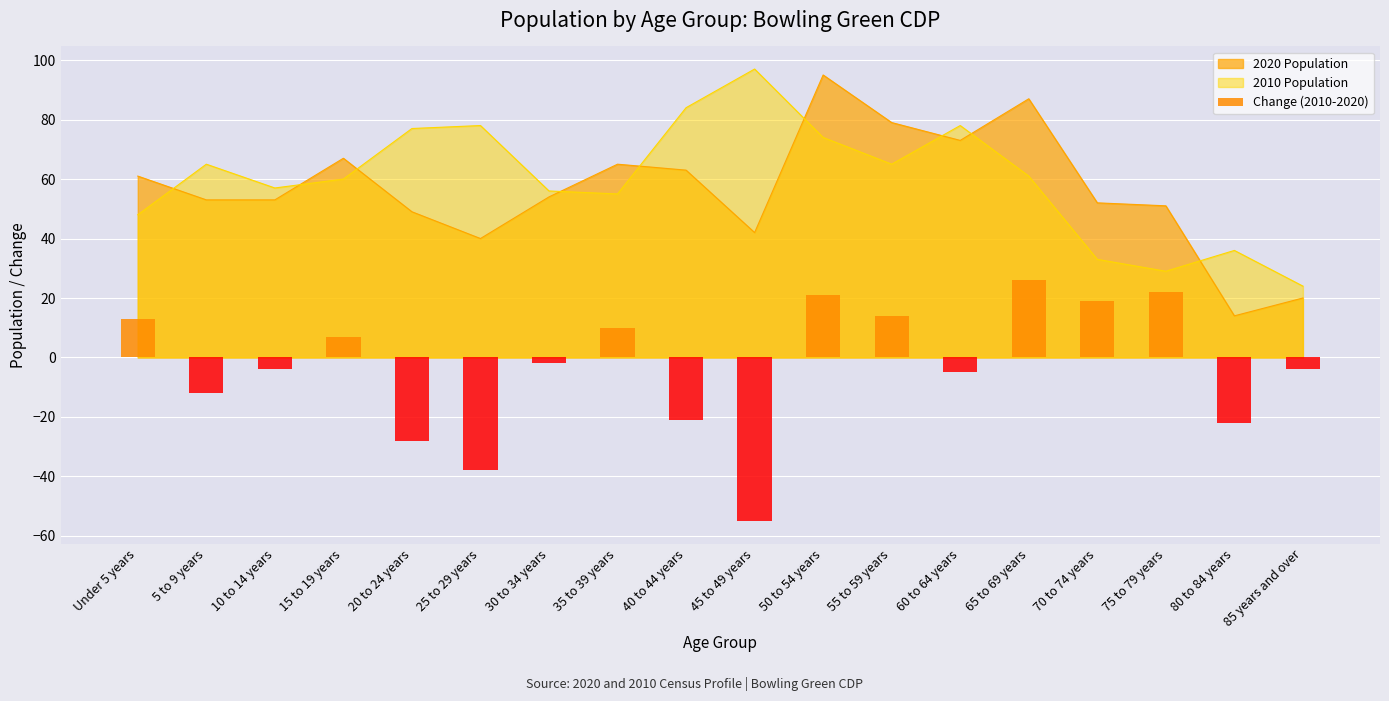

Where is the data nearest to the value -14?

5 to 9 years